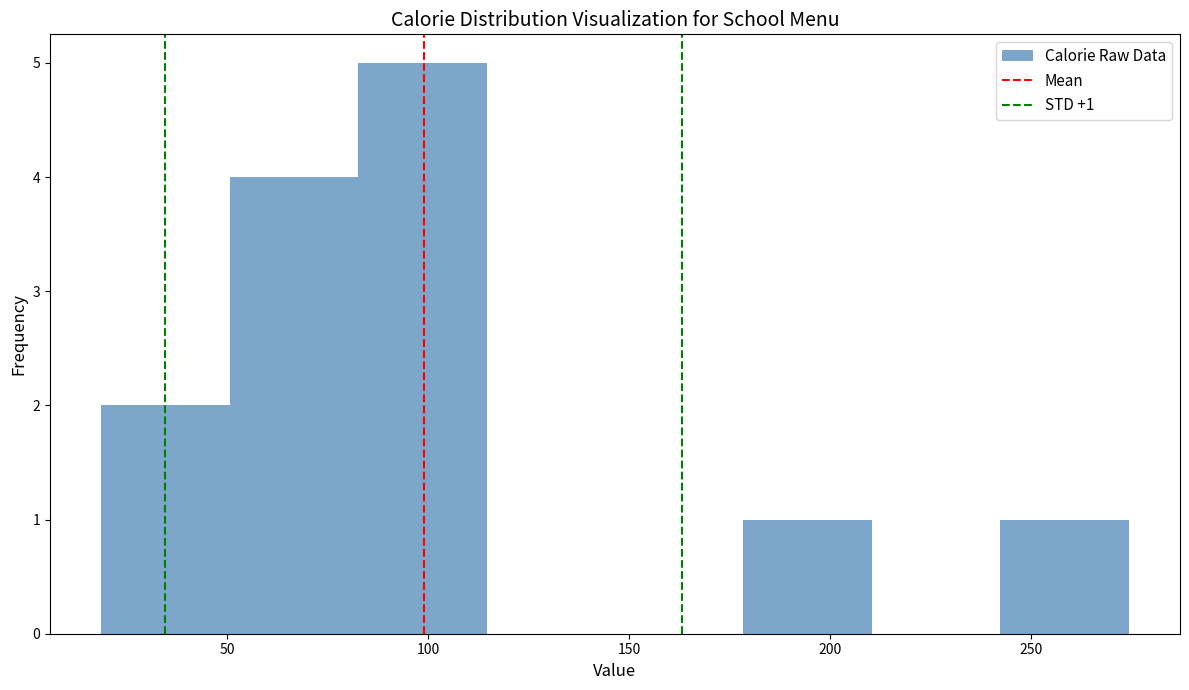

Which range on the x-axis has the tallest bar?

85 to 115